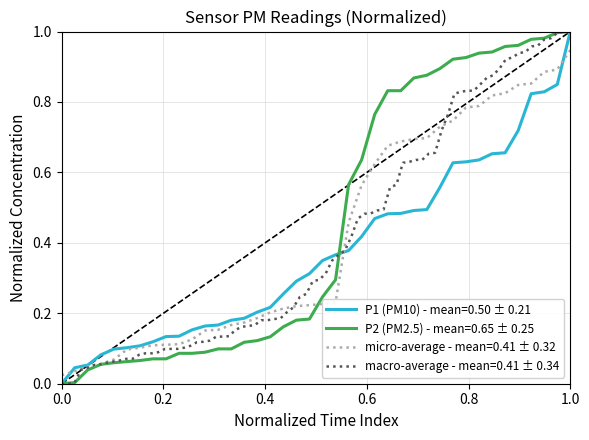

Reading left to right, what are all the values shown in this chart?

0.0	0.0	0.0	0.1	0.1	0.1	0.1	0.1	0.1	0.1	0.1	0.1	0.1	0.1	0.1	0.1	0.1	0.2	0.2	0.2	0.2	0.3	0.6	0.6	0.8	0.8	0.8	0.9	0.9	0.9	0.9	0.9	0.9	0.9	1.0	1.0	1.0	1.0	1.0	1.0